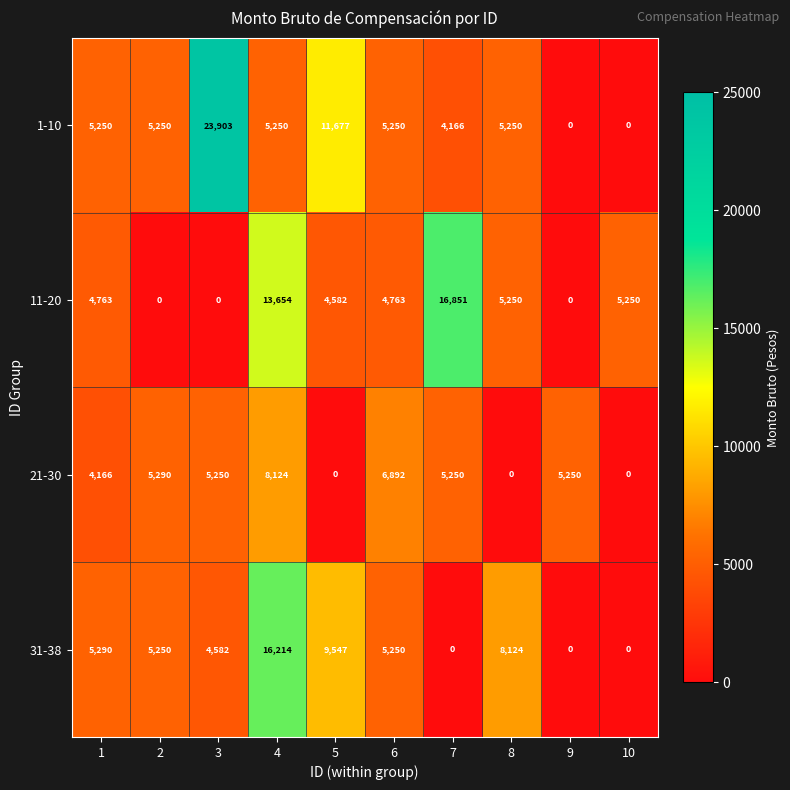

What is the total value across all series at 3?

33735